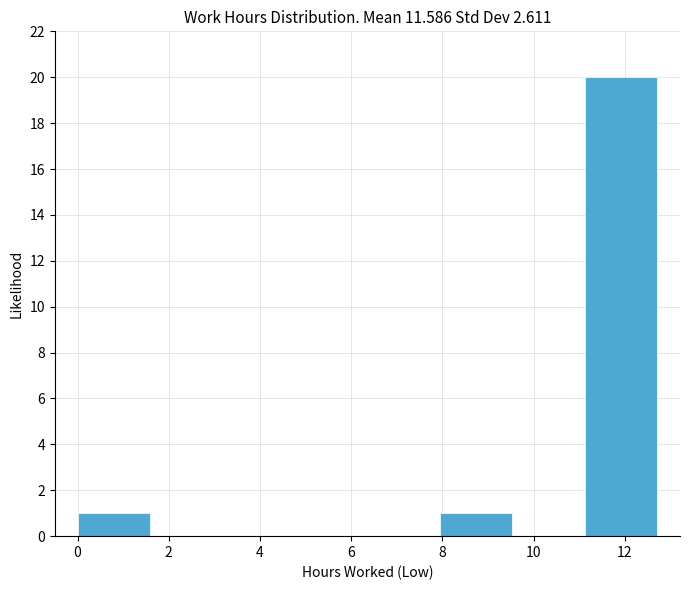

How tall is the bar that spans 11.2 to 12.8 on the x-axis? Neither the bar edges nor the heights are printed on the chart, so give them approximately, as read against the axes.

20